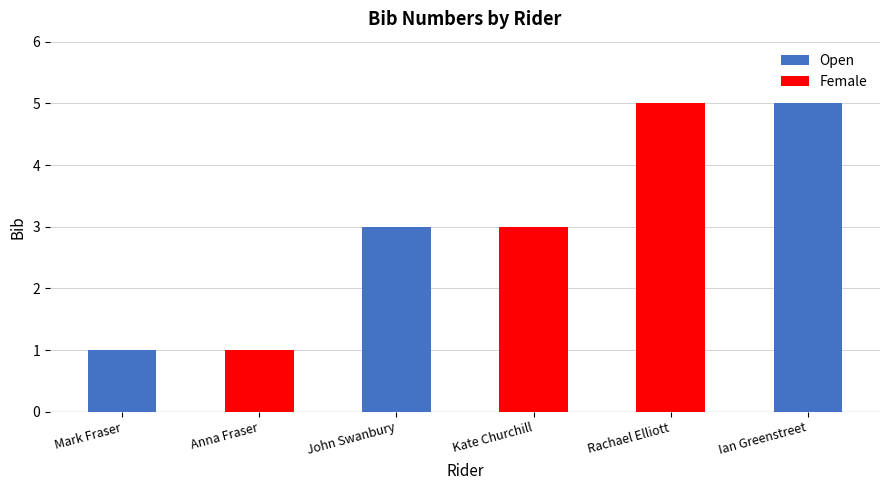

How many values in the Female series are below 1?

3